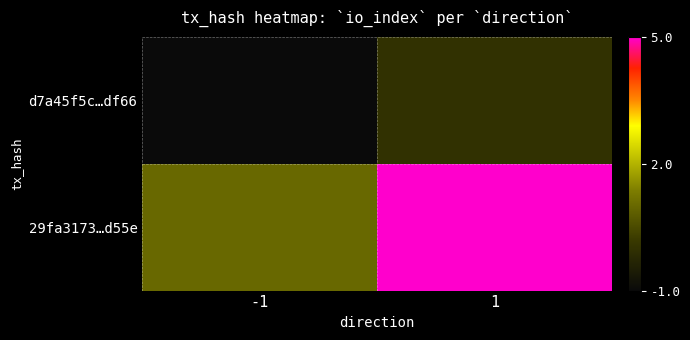

List the series in order of their peak value, highest first.

29fa3173…d55e, d7a45f5c…df66